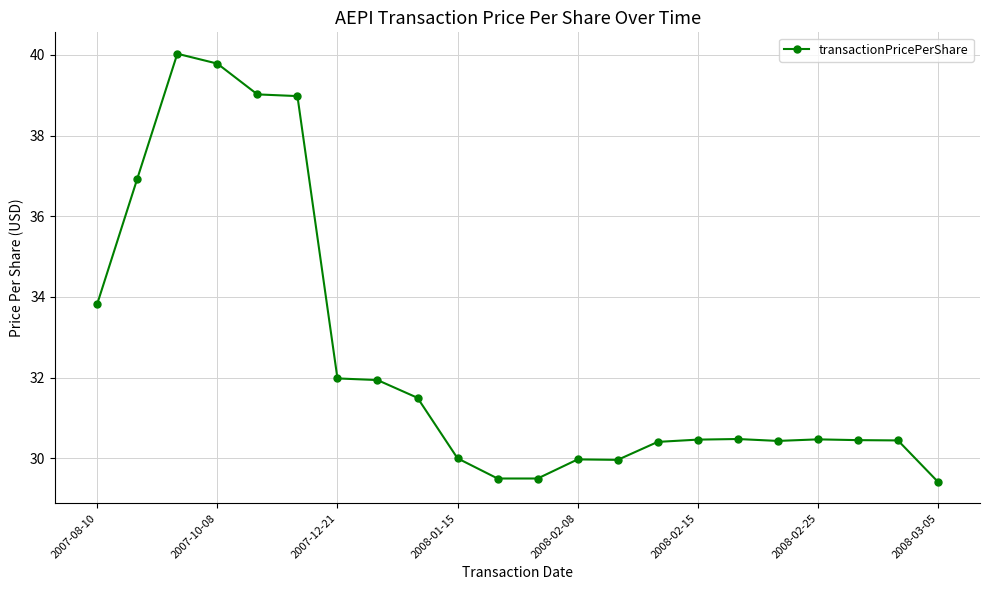

What is the difference between the maximum and minimum values?

10.6